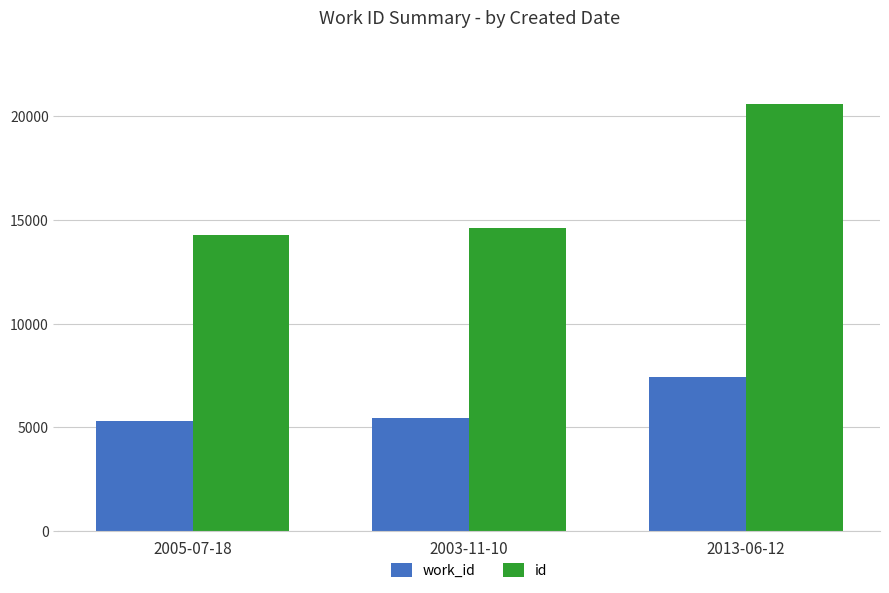

Between 2003-11-10 and 2013-06-12, which series saw the biggest shift?

id